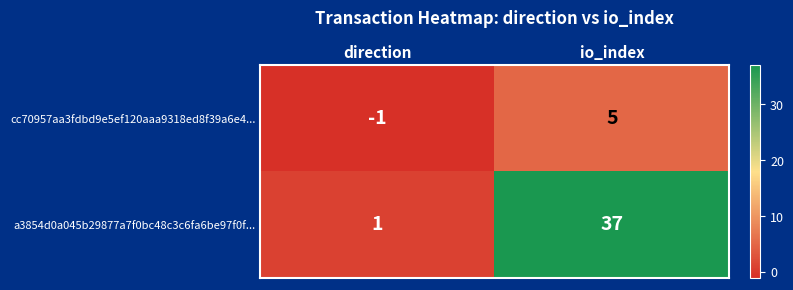

Reading left to right, extract all data points from this chart.

cc70957aa3fdbd9e5ef120aaa9318ed8f39a6e4...: direction=-1	io_index=5
a3854d0a045b29877a7f0bc48c3c6fa6be97f0f...: direction=1	io_index=37